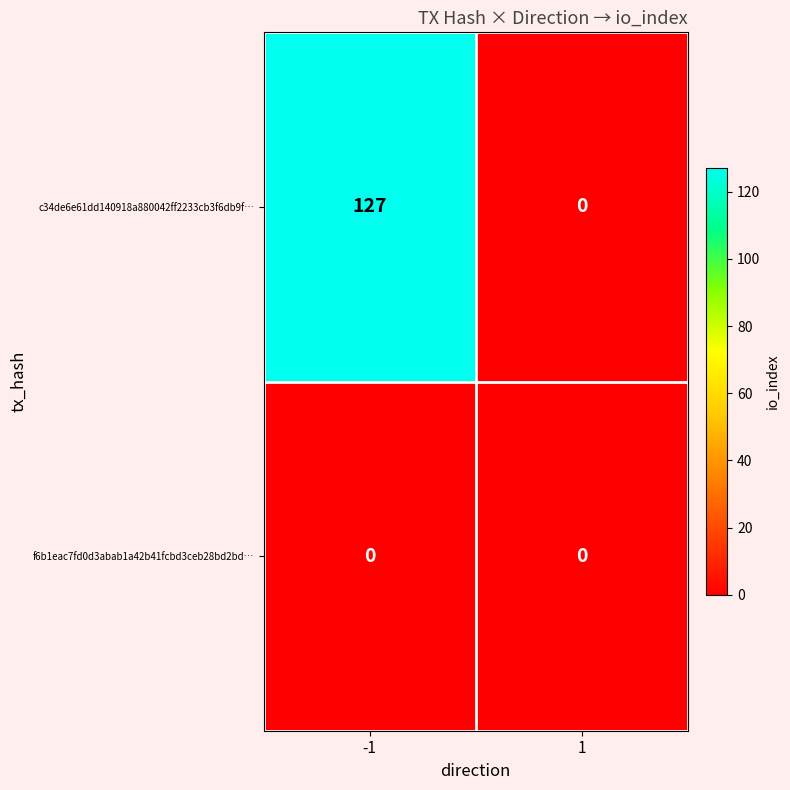

The c34de6e61dd140918a880042ff2233cb3f6db9f… series shows 29 at -1. True or false?

False